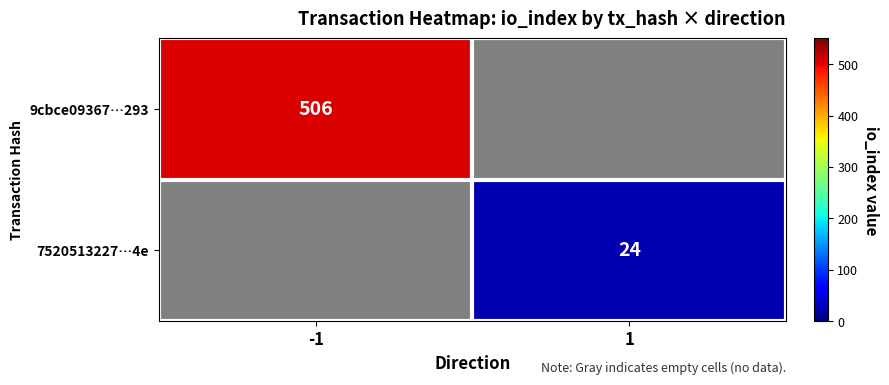

At how many categories does at least one series exceed 278?

1